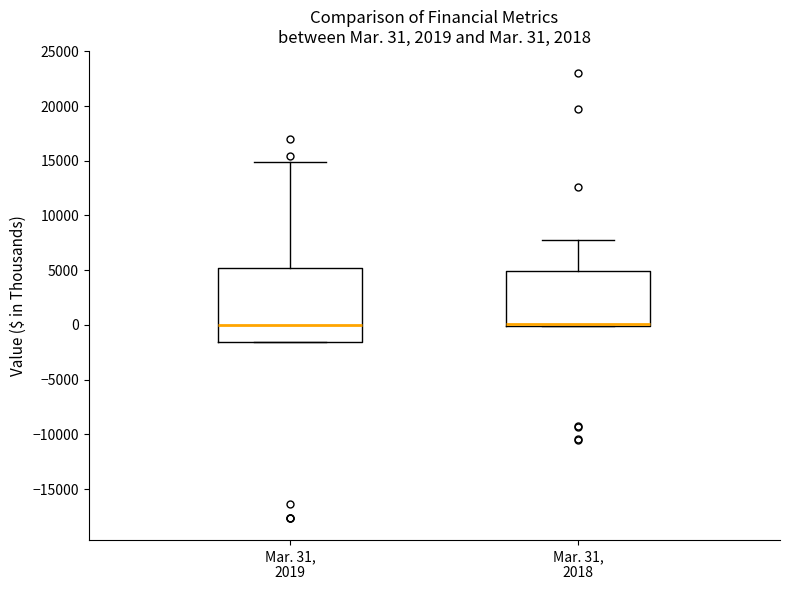

Comparing the boxes themselves (not the whiskers), which one is the tallest?

Mar. 31, 2019